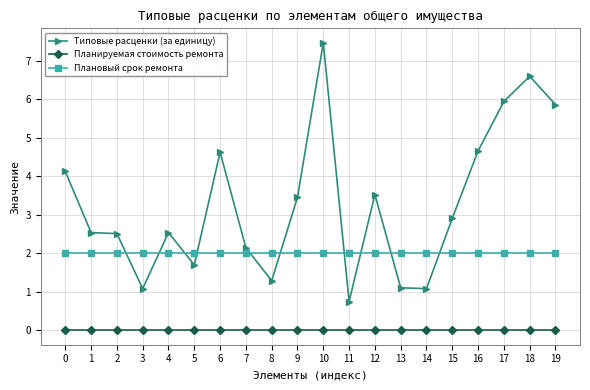

What is the difference between the highest and lowest values at 16?

4.7